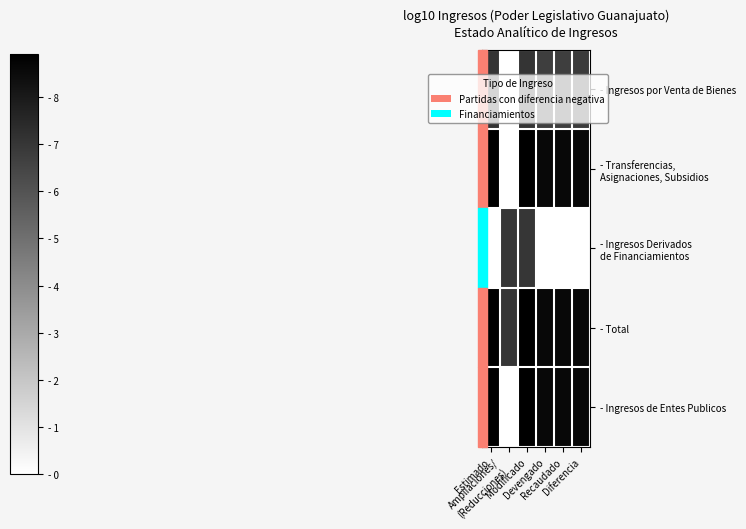

What is the spread (max minus min) of values at Ampliaciones/
(Reducciones)?

7.0